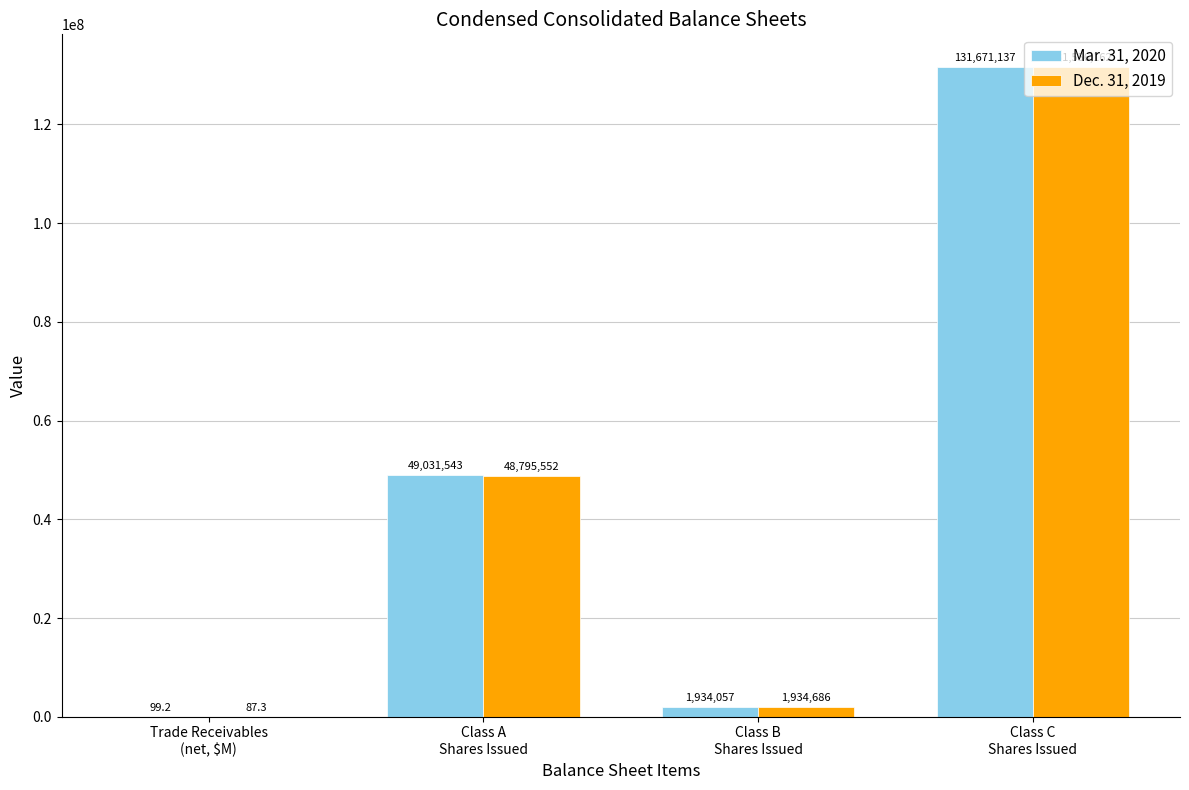

What is the greatest value displayed?

131671137.0